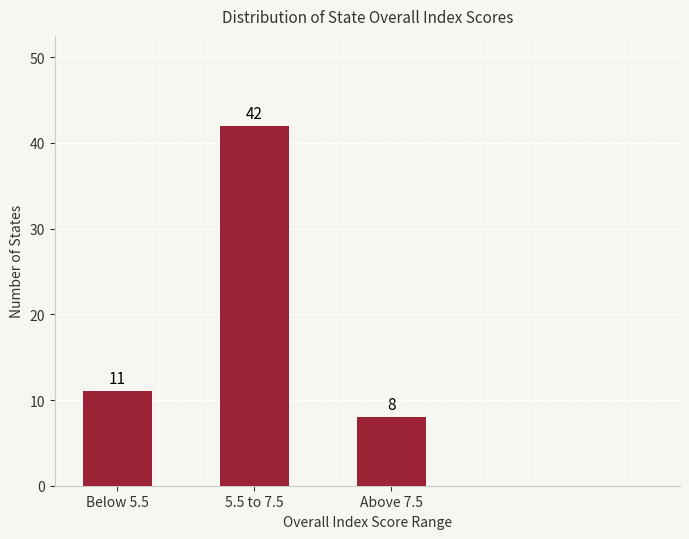

Reading right to left, transcribe all the data shown in this chart.

Above 7.5=8	5.5 to 7.5=42	Below 5.5=11